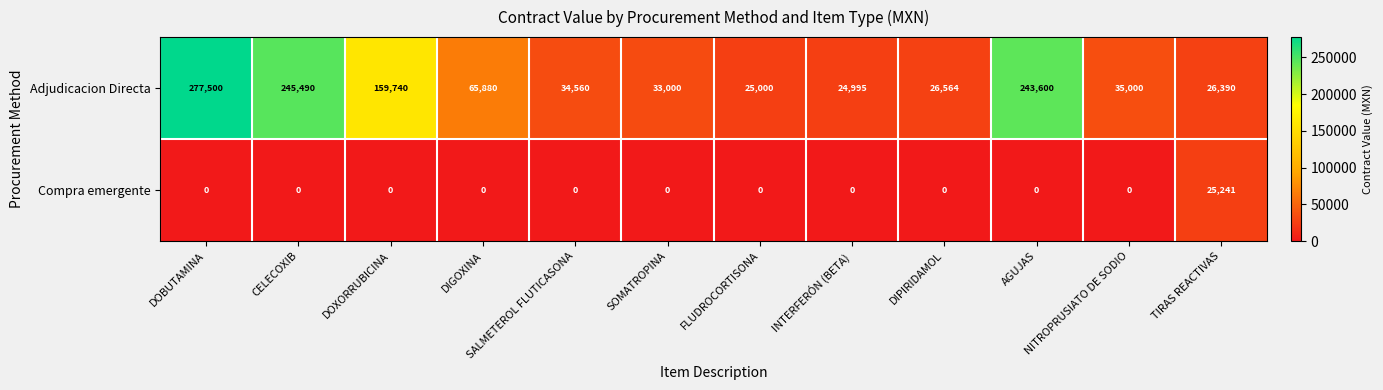

What is the highest value of the Adjudicacion Directa series?

277500